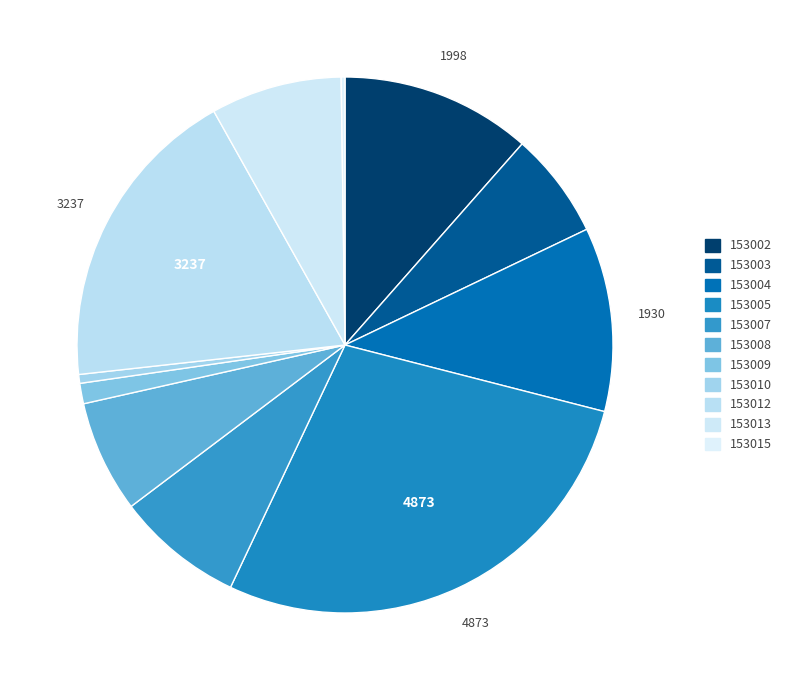

Which category has the biggest portion of the pie?

153005